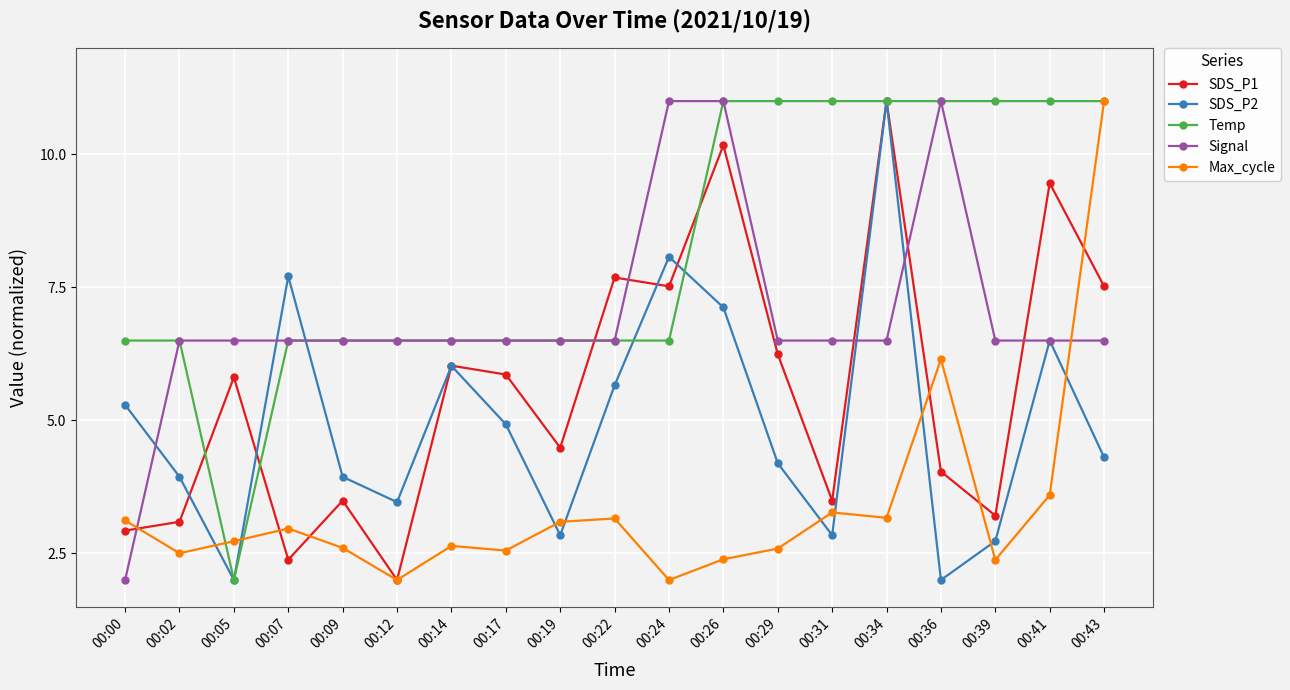

Is it true that Max_cycle equals 4.2 at 00:19?

False